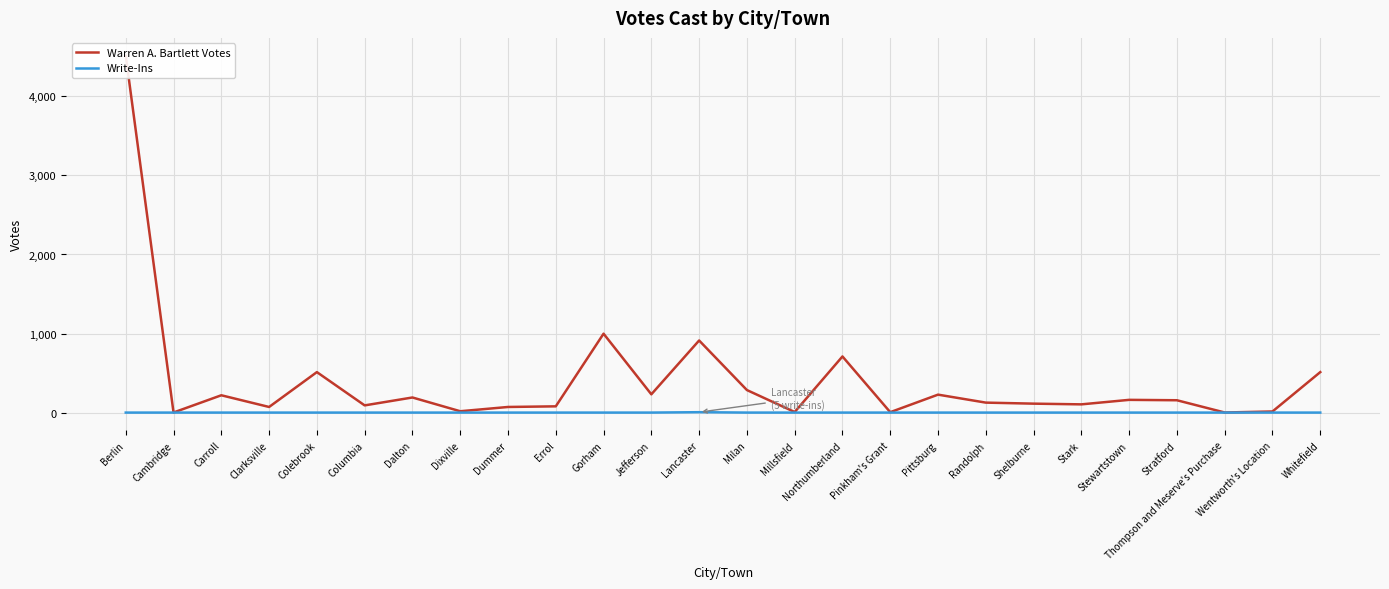

True or false: Write-Ins has more than 1 points higher than both neighbors.

False